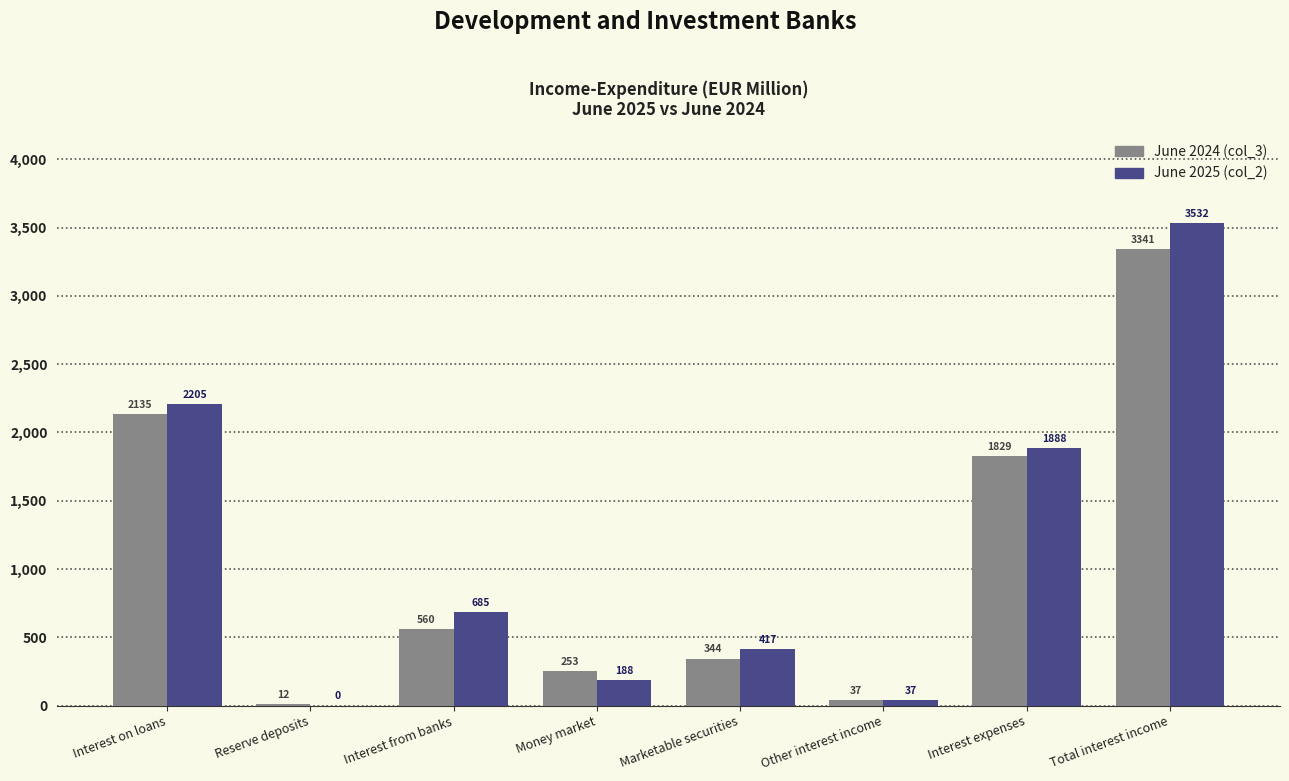

Which series has the largest total across all categories?

June 2025 (col_2)